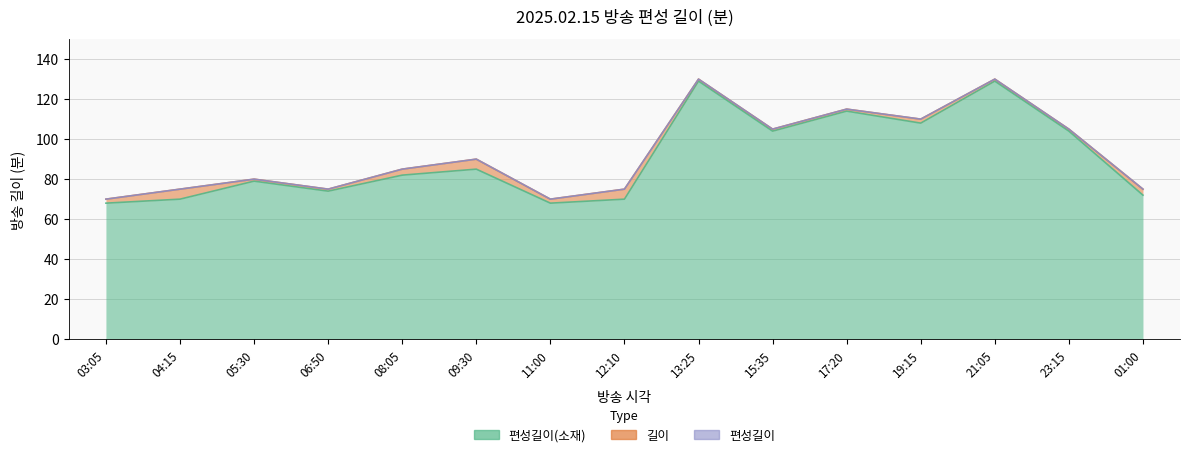

What is the minimum value shown in the chart?

68